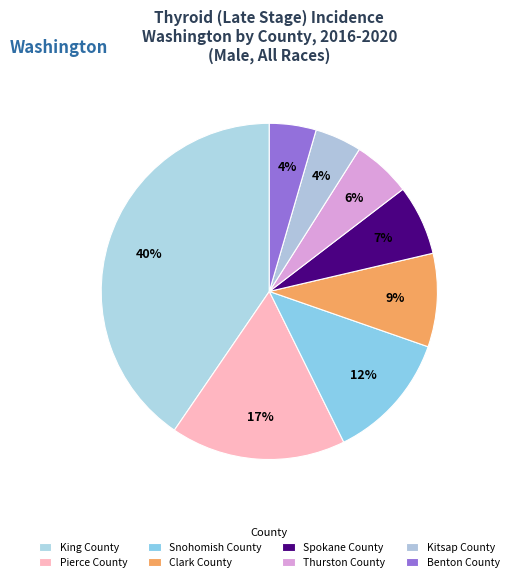

How many slices are in this pie chart?

8